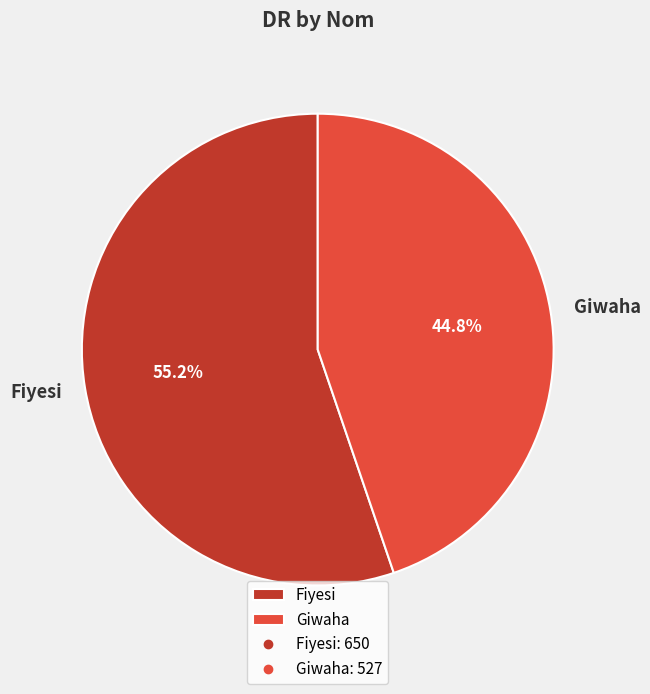

Does any single category account for the majority?

Yes